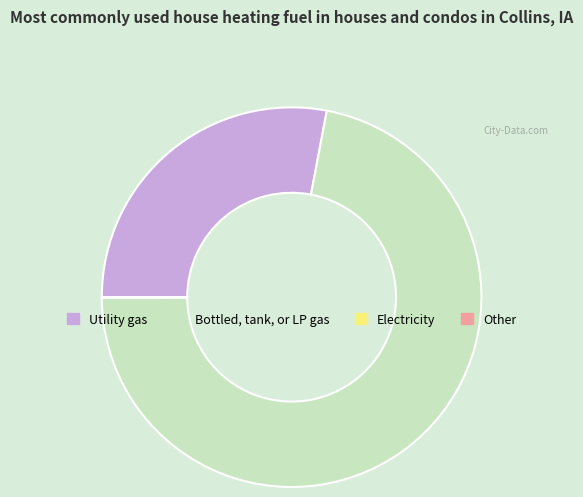

Is there a majority slice in this chart?

Yes